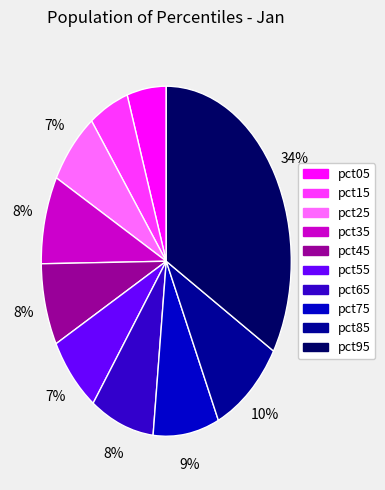

To the nearest percent, what is the difference between the pct05 and pct95 slice percentages?

29%